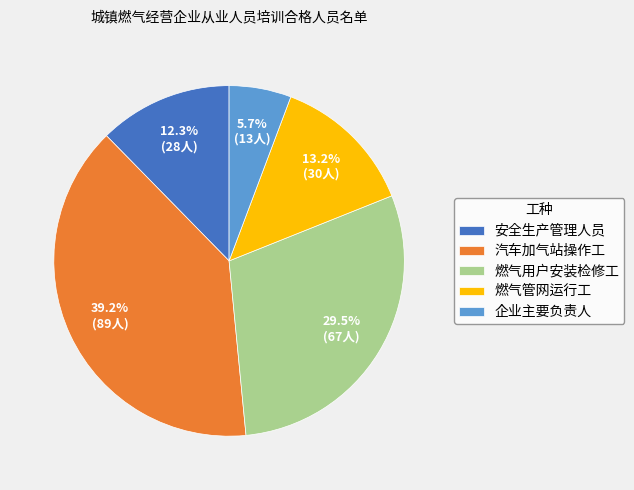

Rank the categories by value from lowest to highest.

企业主要负责人, 安全生产管理人员, 燃气管网运行工, 燃气用户安装检修工, 汽车加气站操作工